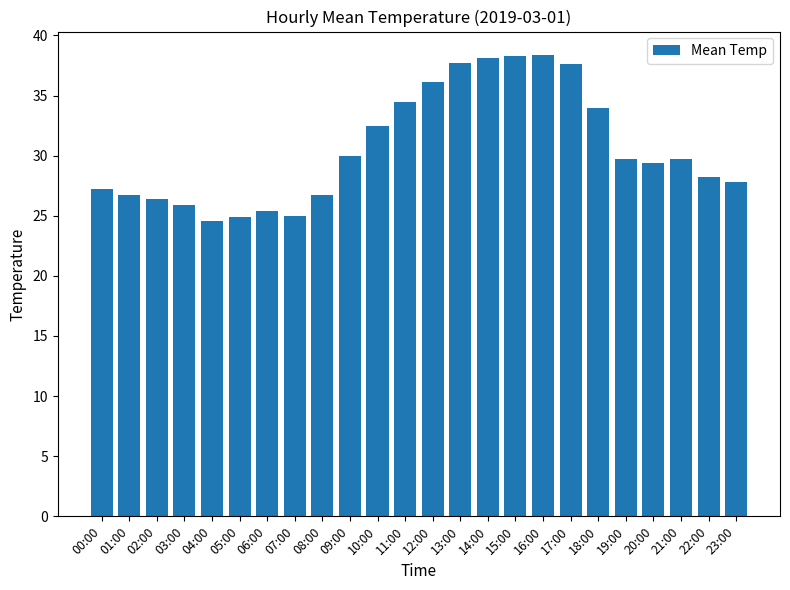

What is the value of the 11th bar from the left?

32.5